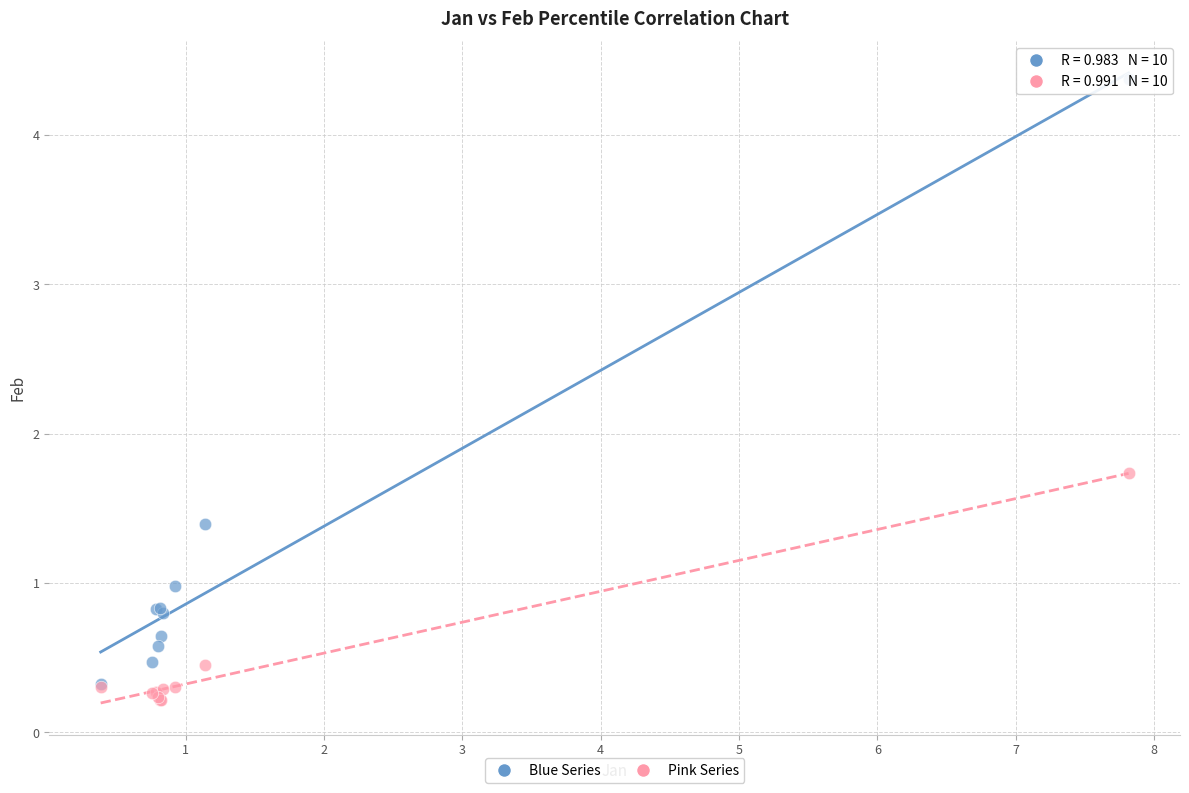

Across all series, what Y value is closest to 2?

1.7